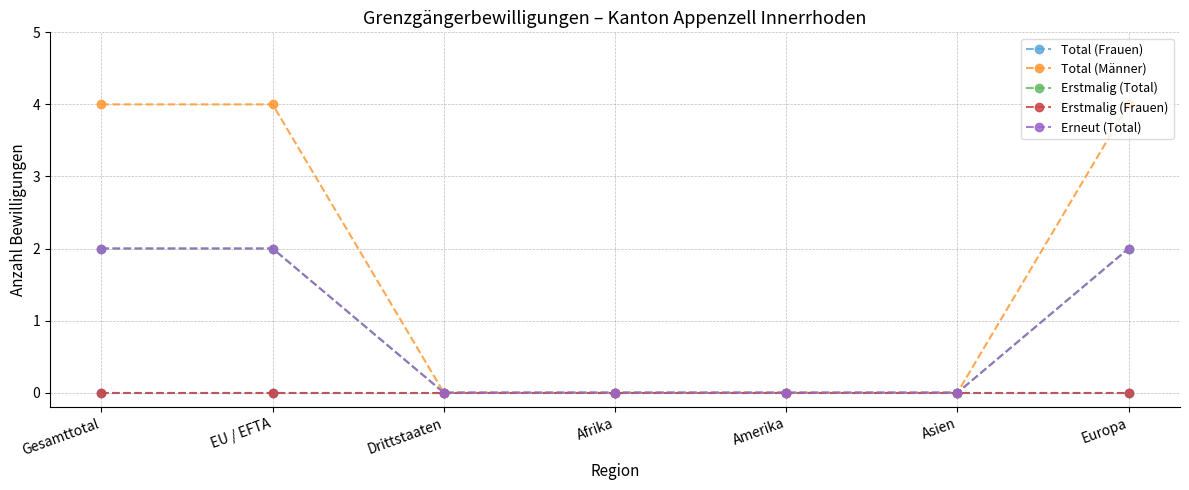

Is this an area chart (filled region under the line)?

No